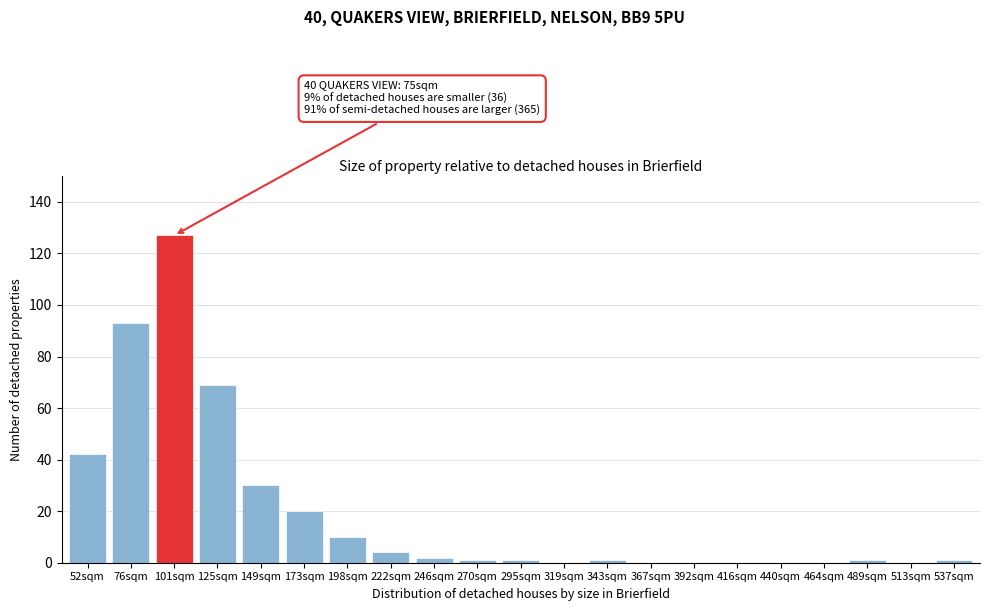

Reading right to left, list all the values displayed in this chart.

537sqm=1	513sqm=0	489sqm=1	464sqm=0	440sqm=0	416sqm=0	392sqm=0	367sqm=0	343sqm=1	319sqm=0	295sqm=1	270sqm=1	246sqm=2	222sqm=4	198sqm=10	173sqm=20	149sqm=30	125sqm=69	101sqm=127	76sqm=93	52sqm=42